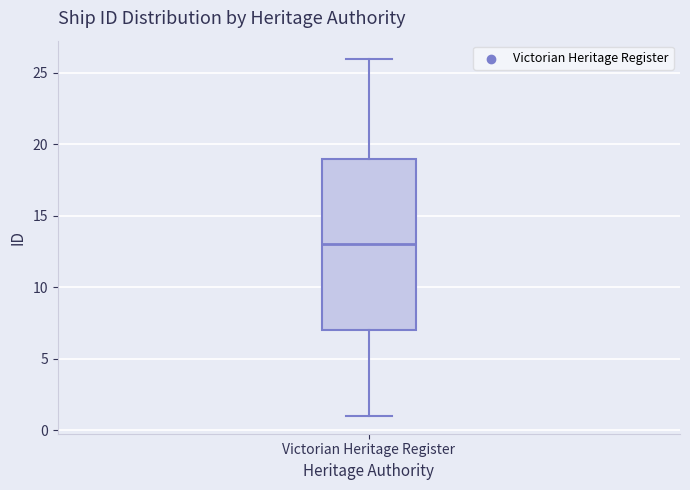

Transcribe this box plot: give where the median line is, the range the box spans, and where the two whiskers end, as read against the y-axis. The values are not printed on the chart, so give them approximately, as read against the axis.

median 13, box 7 to 19, whiskers 1 to 26